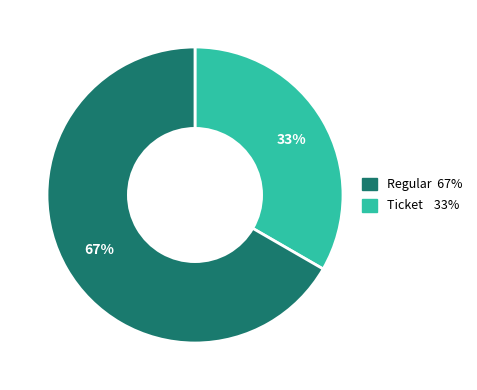

Is there any slice that represents more than half of the pie?

Yes